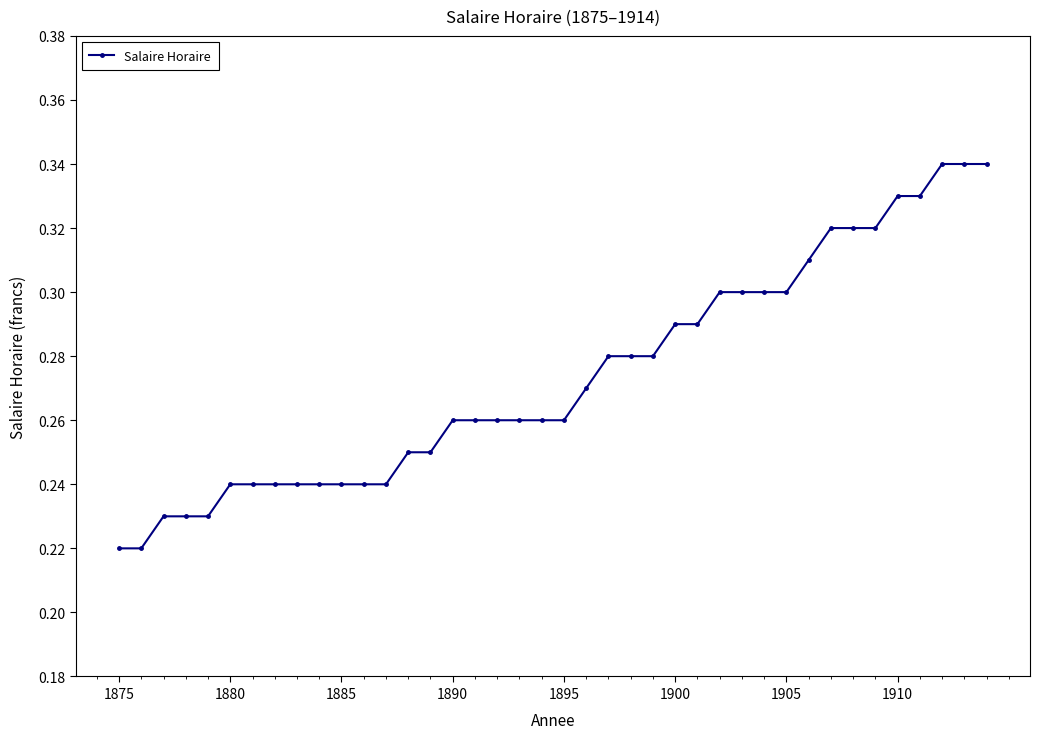

How many values are between 0 and 1?

40